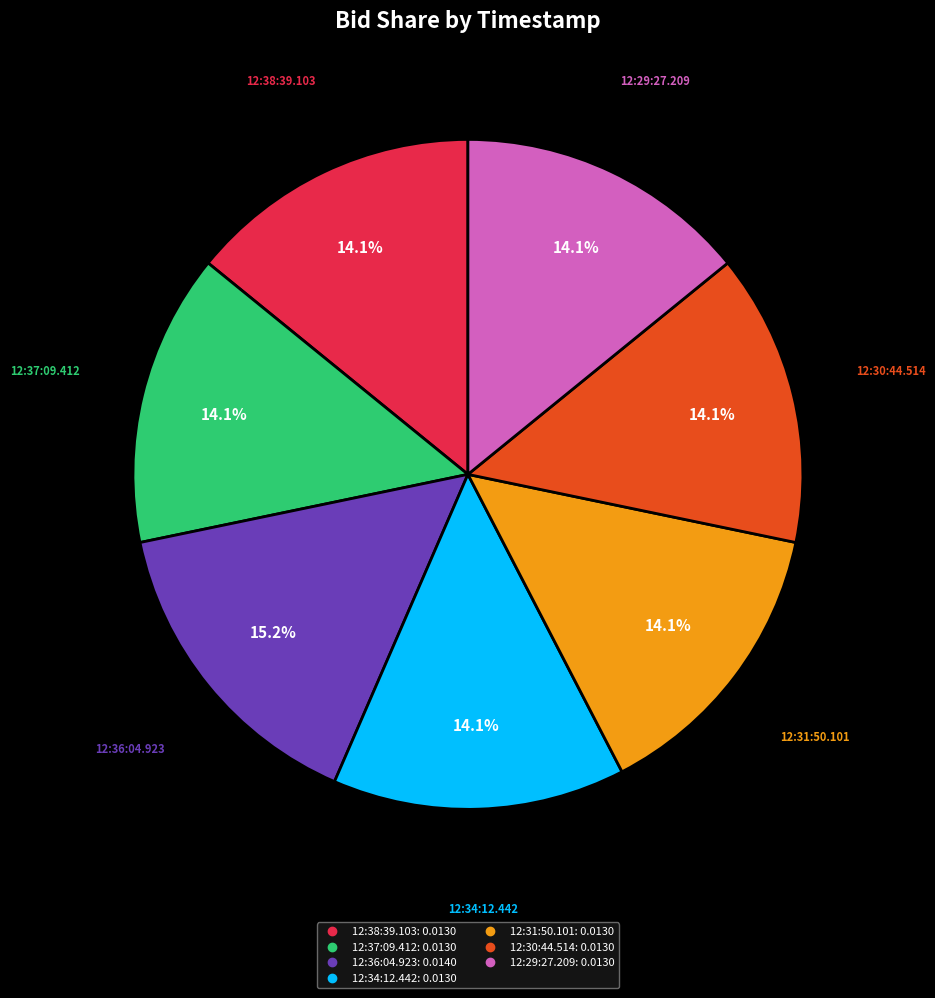

Does 12:36:04.923 represent more than half of the total?

No